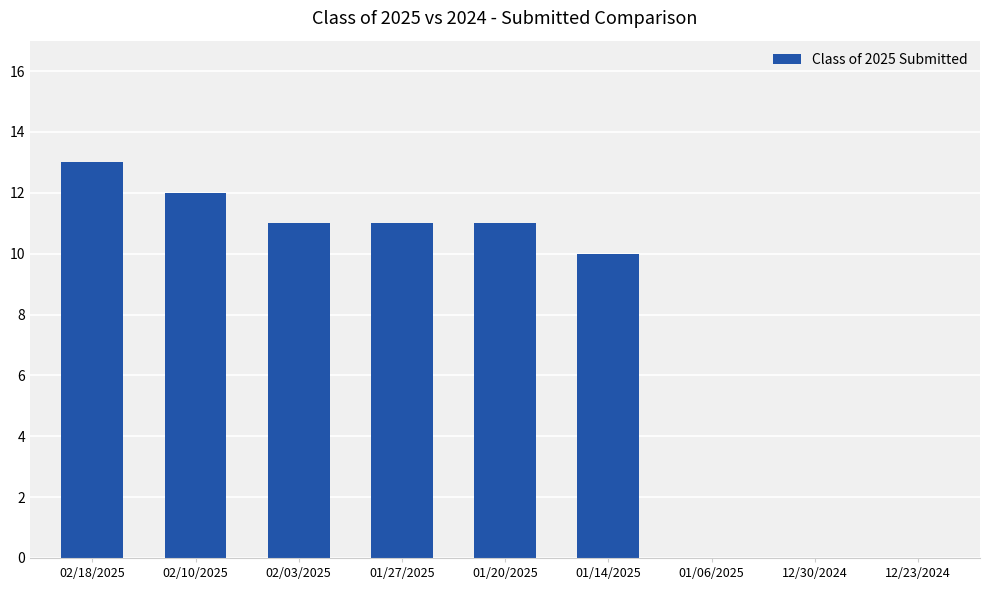

The chart shows a value of 0 at 01/06/2025. True or false?

True